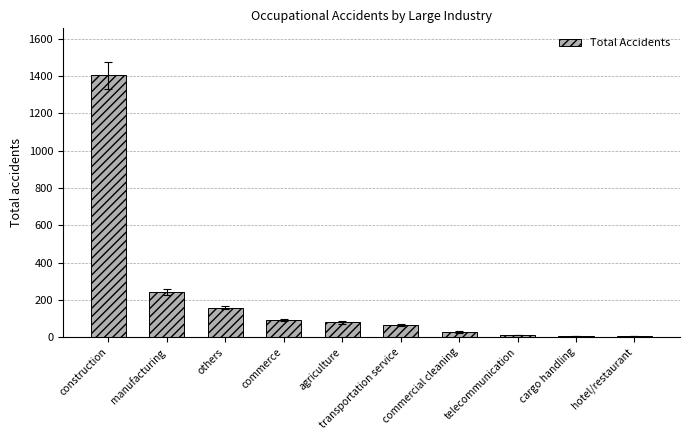

Are the bars grouped side by side (vs. stacked)?

No